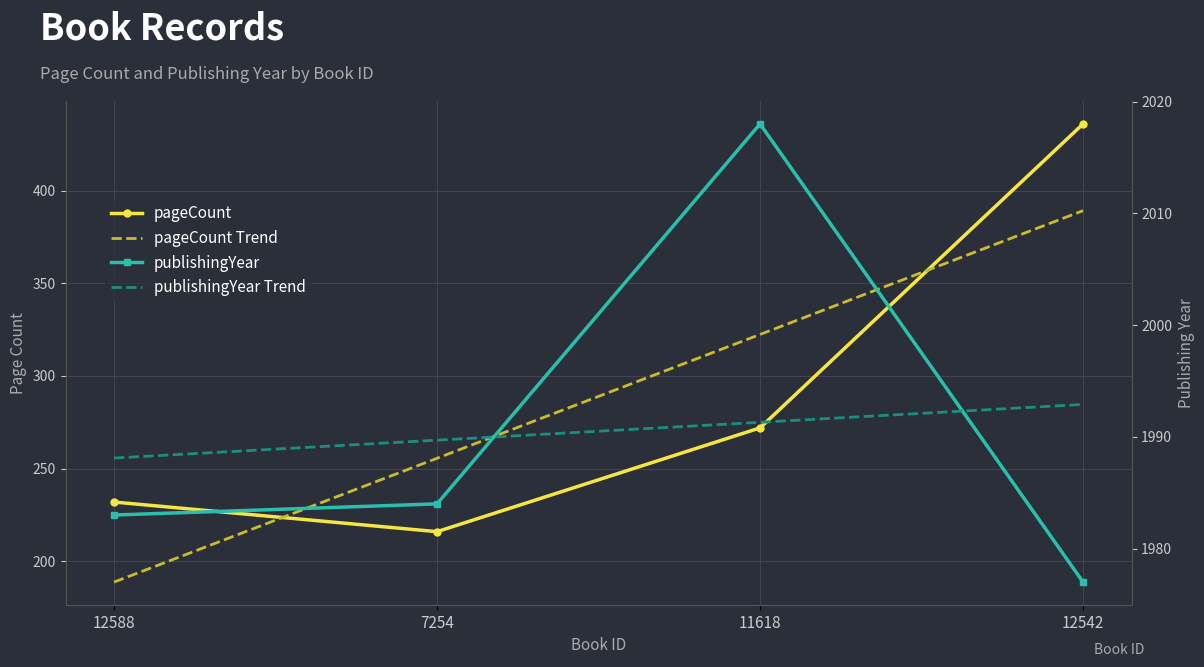

What is the value of the publishingYear point at the 3rd from the left?

2018